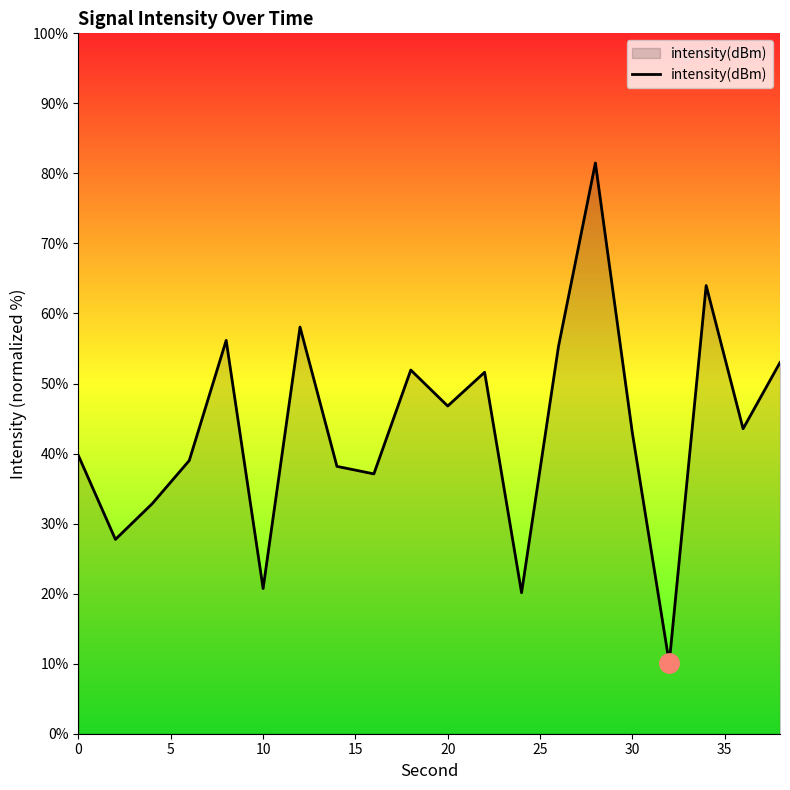

What is the difference between the maximum and minimum values?

71.4